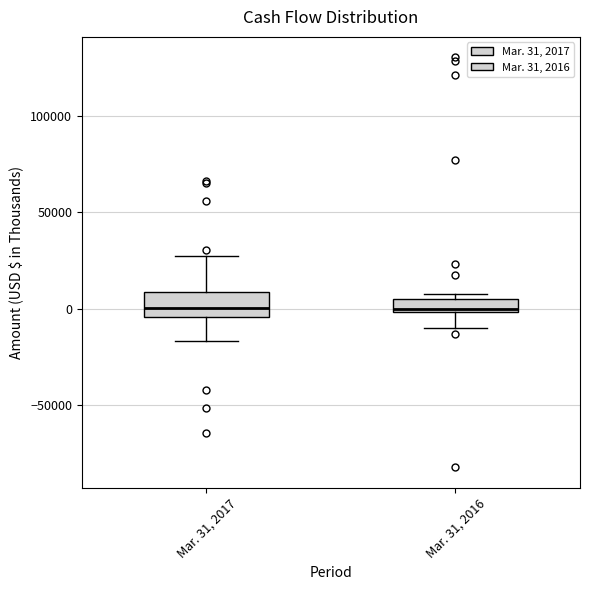

Which box is the tallest, from its lower edge to its upper edge?

Mar. 31, 2017